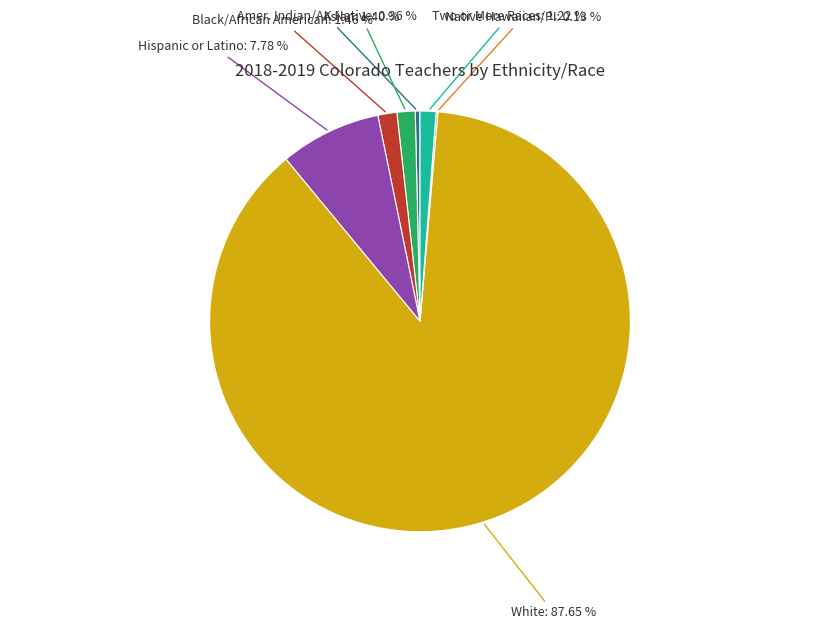

Does any single category account for the majority?

Yes